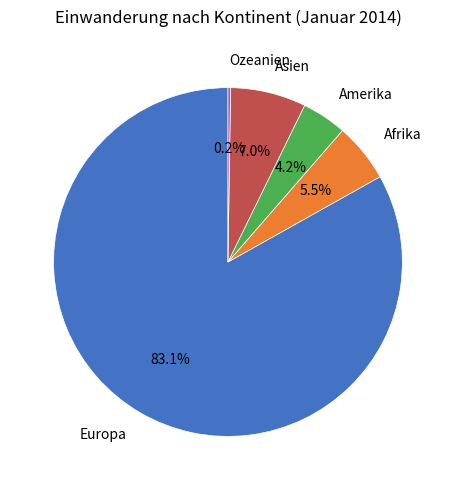

Which slice is the largest?

Europa